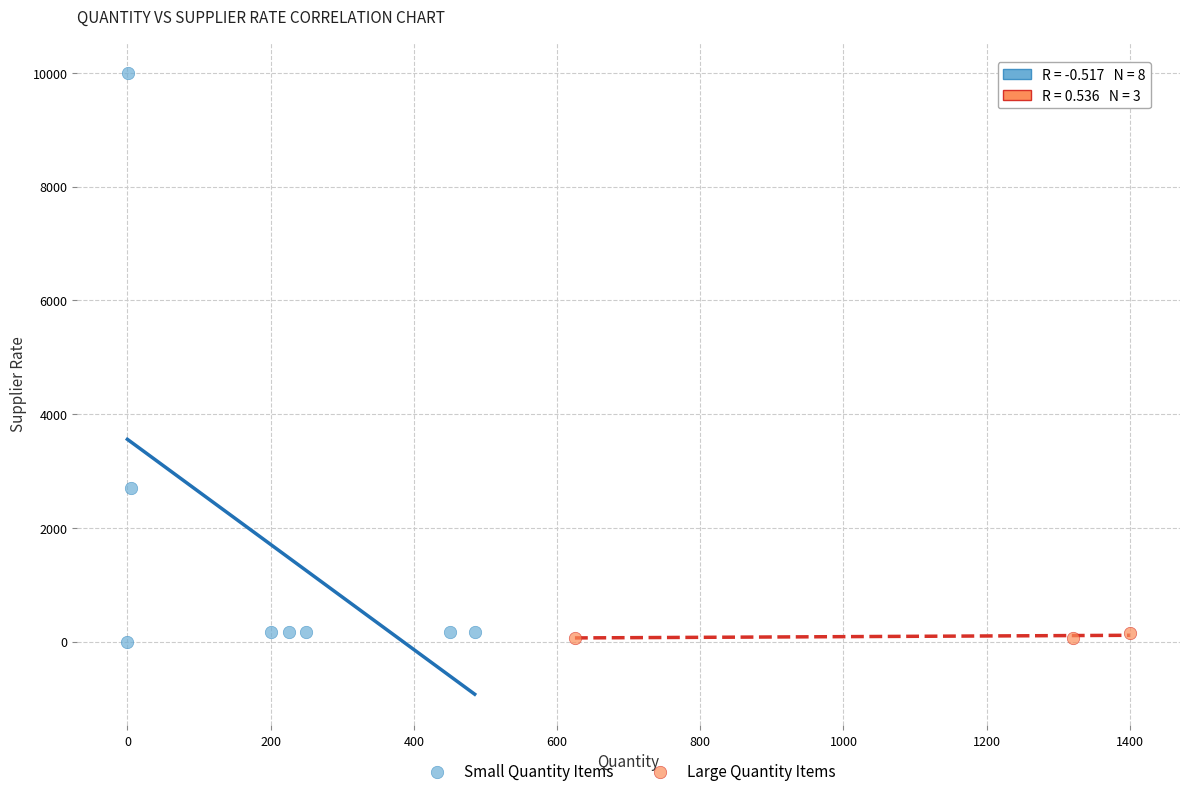

Which series contains the highest Y value?

Small Quantity Items